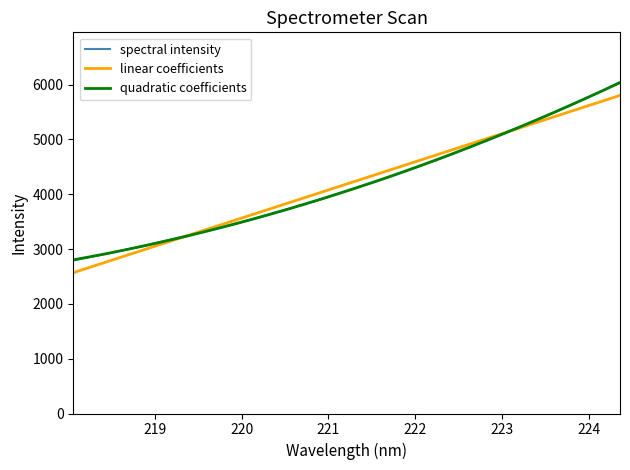

What is the maximum value shown in the chart?

6047.0